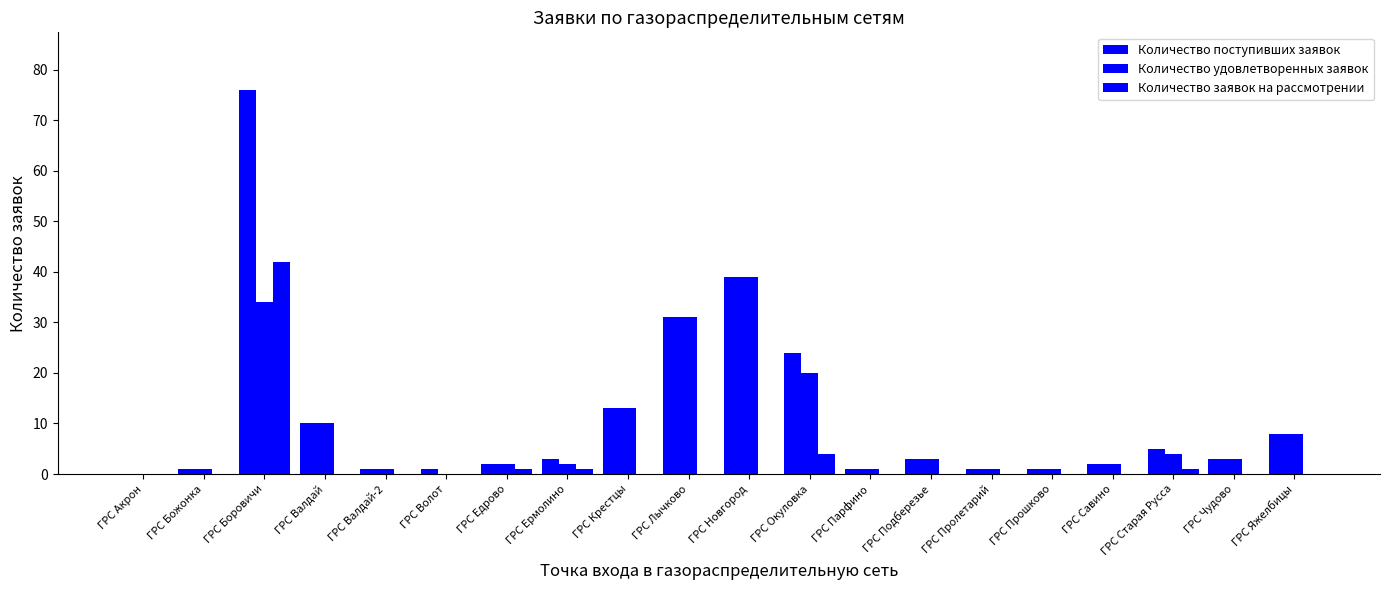

How many groups of bars are there?

20